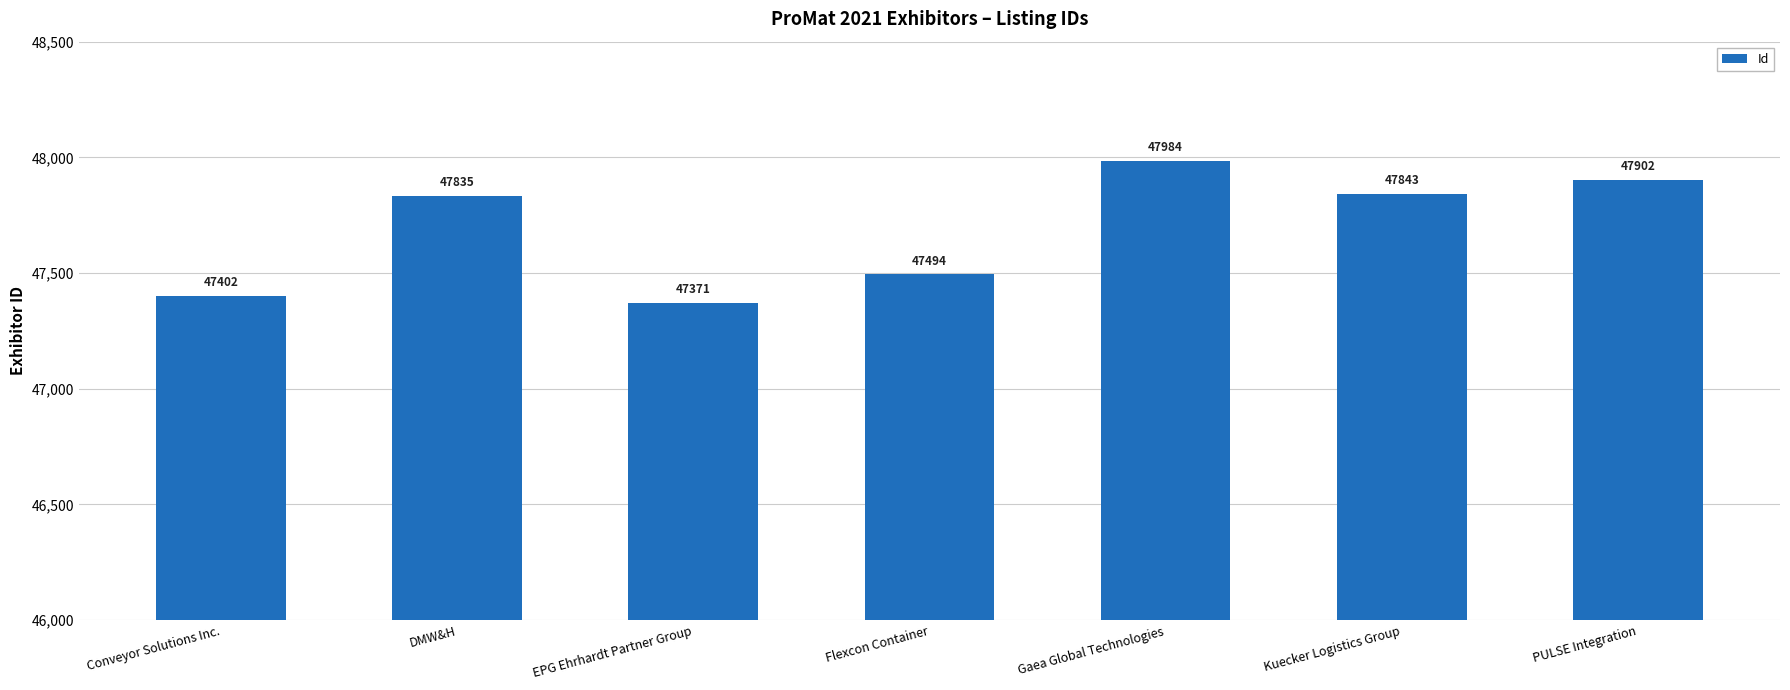

What is the smallest value displayed?

47371